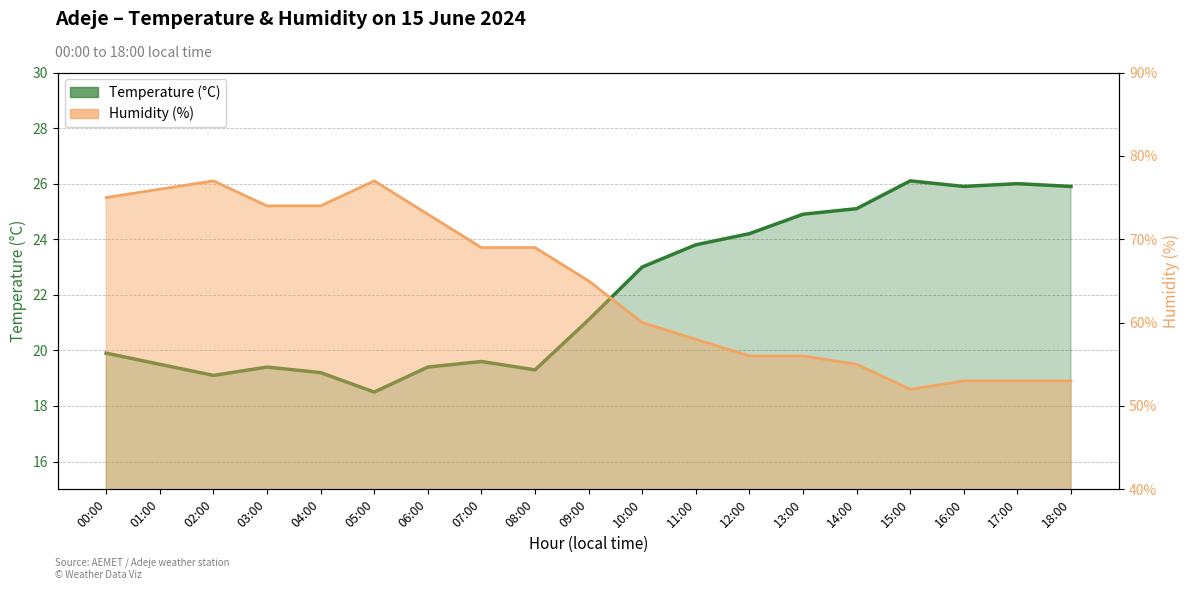

Which category has the lowest value across all series?

05:00